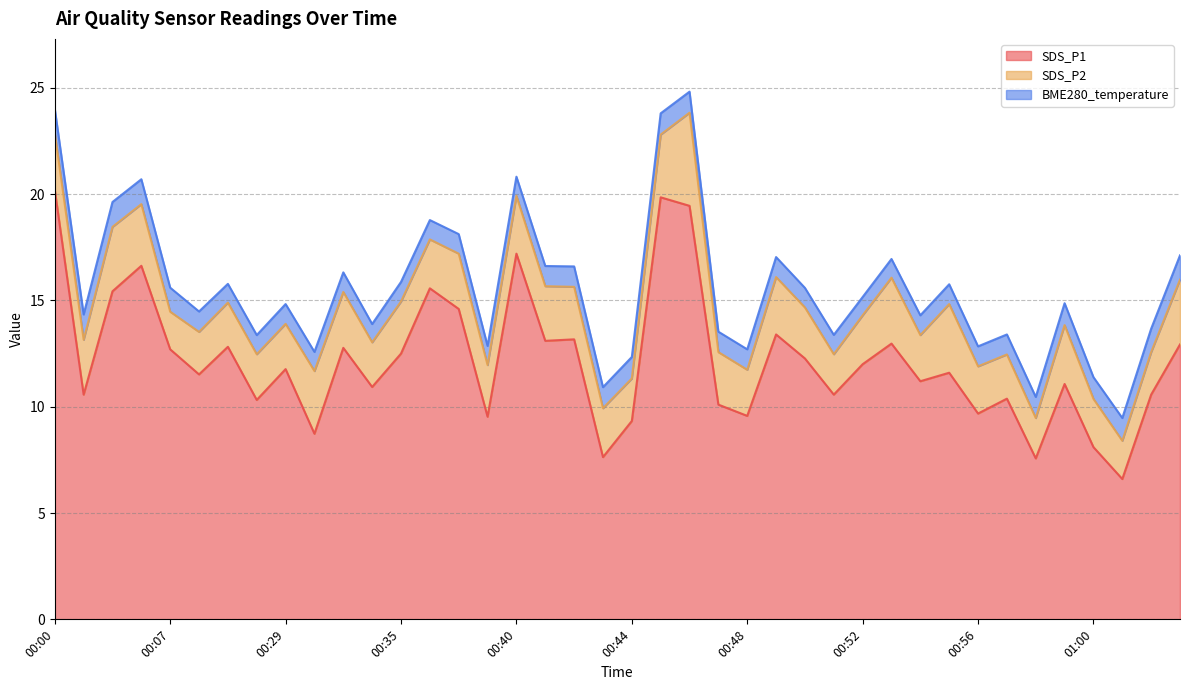

At how many categories does at least one series exceed 2?

40